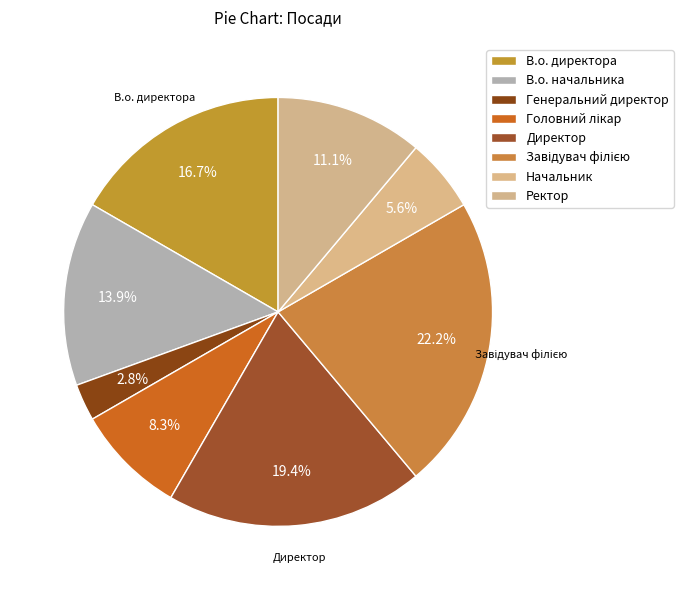

To the nearest percent, what is the combined percentage of Ректор and Головний лікар?

19%